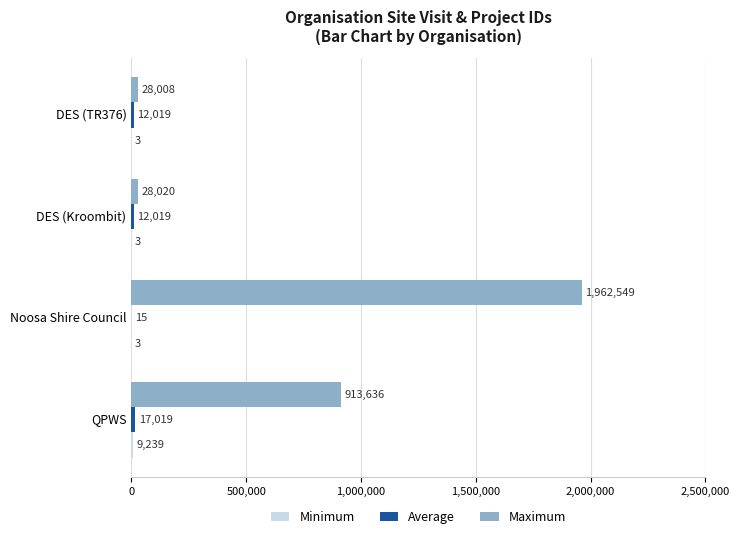

Between Noosa Shire Council and DES (TR376), which series saw the biggest shift?

Maximum